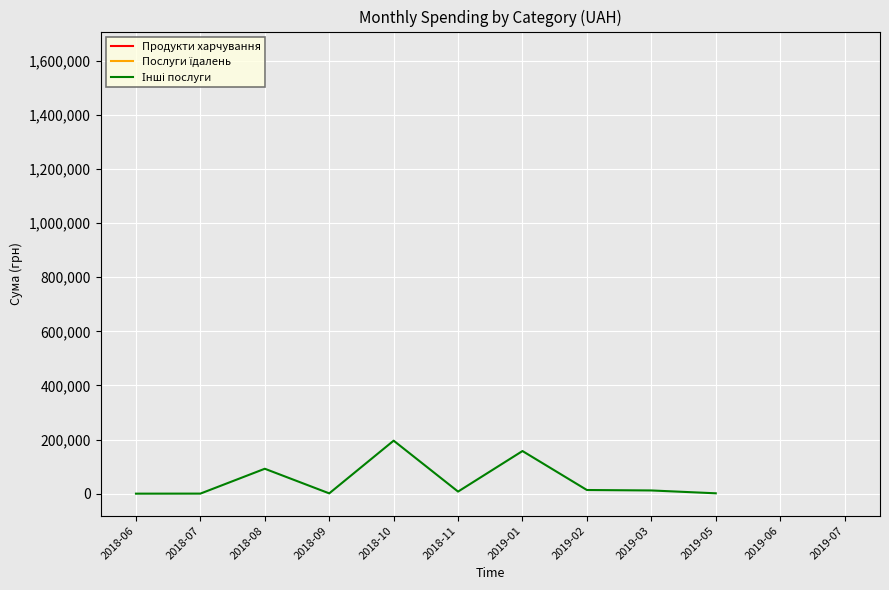

Where is the first local minimum for Інші послуги?

2018-09